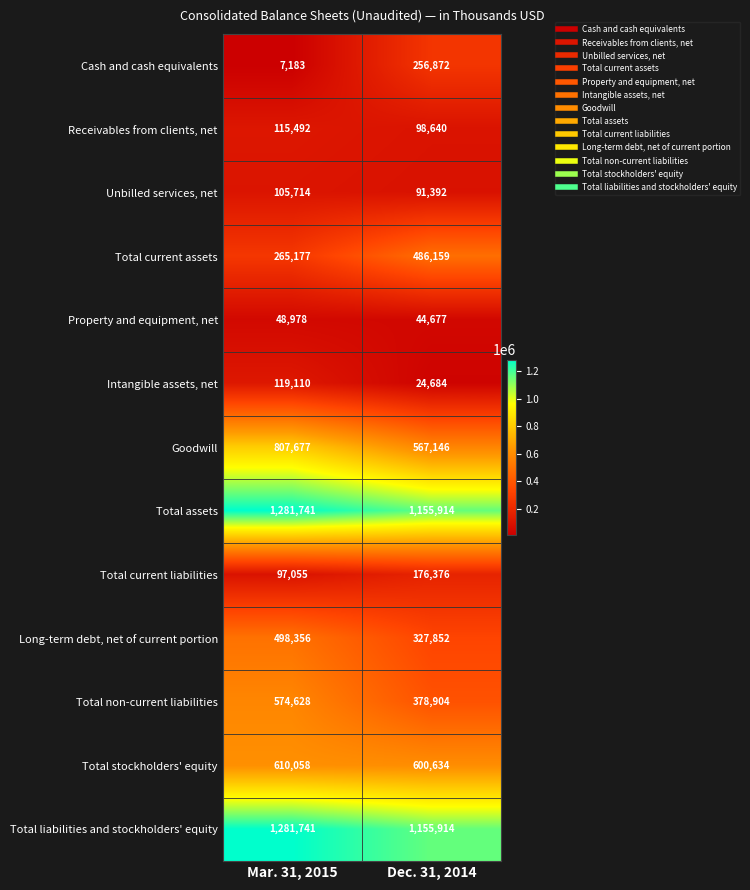

Rank the categories by Total stockholders' equity value from highest to lowest.

Mar. 31, 2015, Dec. 31, 2014